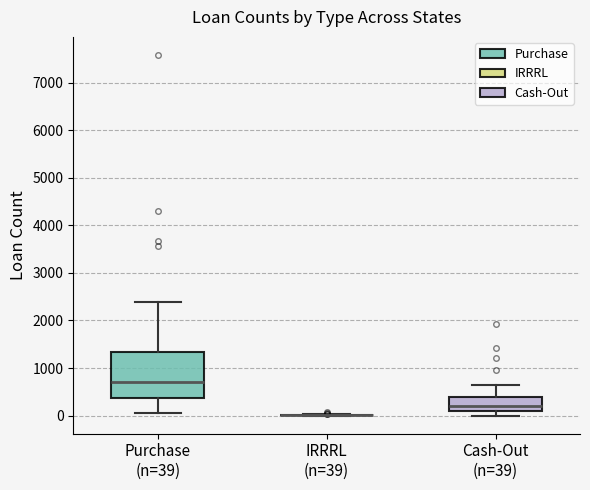

Where does the upper whisker of the box for Purchase (n=39) end on the y-axis? The values are not printed on the chart, so give them approximately, as read against the axis.

2400